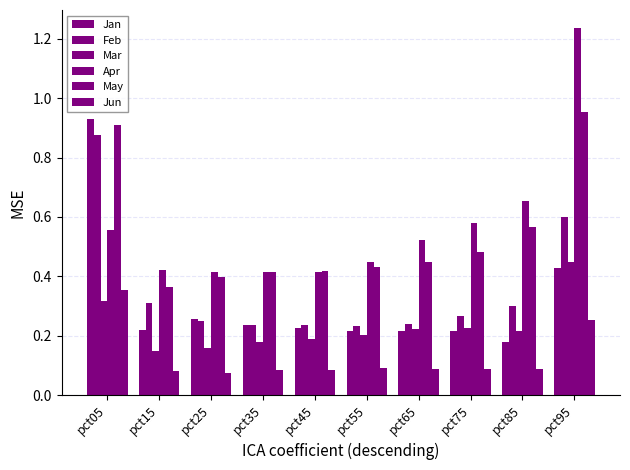

Are the bars grouped side by side (vs. stacked)?

Yes